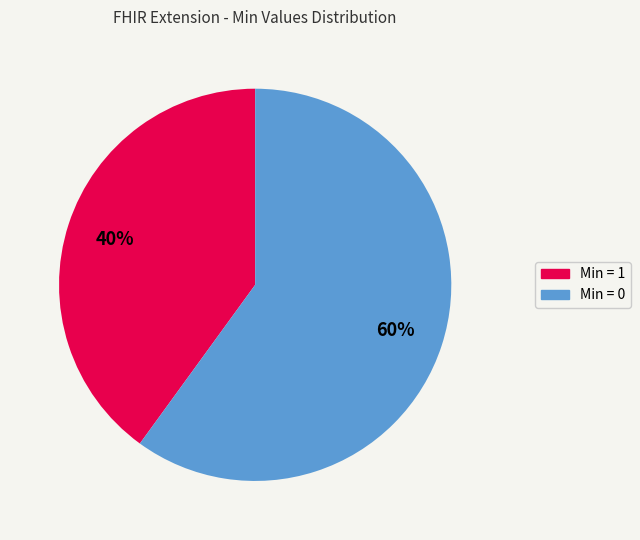

Is there any slice that represents more than half of the pie?

Yes